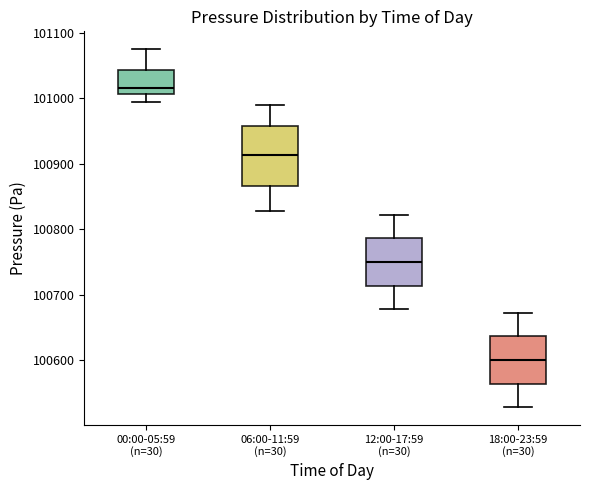

Which box is the tallest, from its lower edge to its upper edge?

06:00-11:59 (n=30)